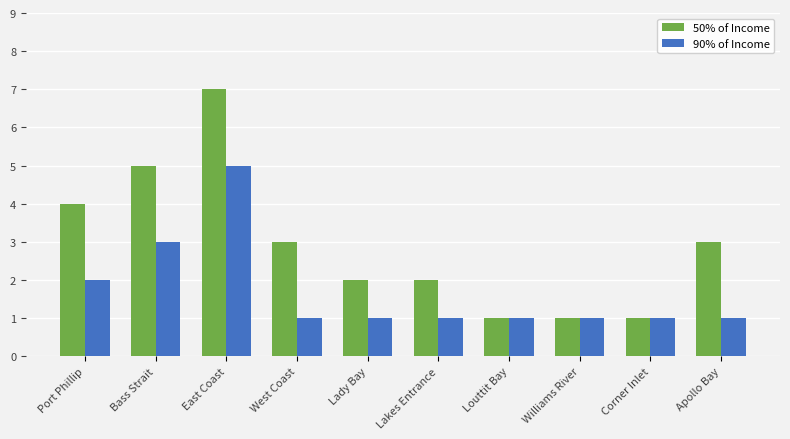

True or false: 90% of Income has a value of 2 at Port Phillip.

True